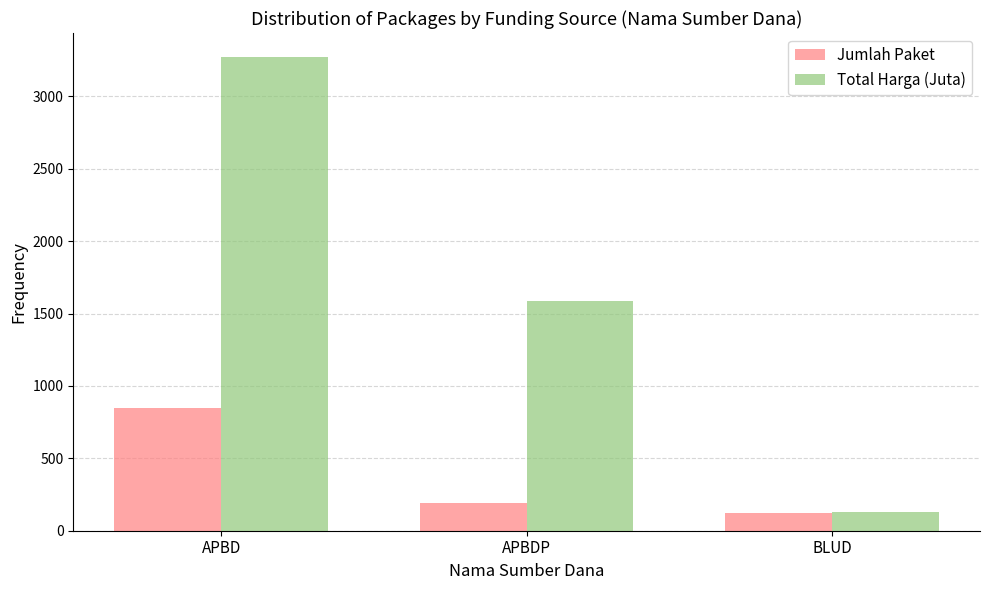

At which category is the sum across all series the highest?

APBD